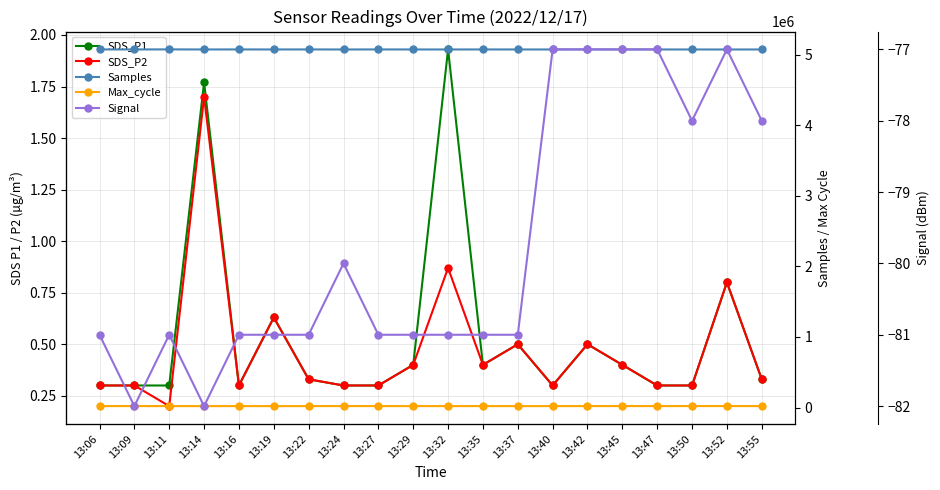

List the labels in order of Max_cycle value, smallest first.

13:29, 13:06, 13:37, 13:32, 13:19, 13:22, 13:11, 13:40, 13:14, 13:35, 13:47, 13:16, 13:42, 13:55, 13:27, 13:24, 13:45, 13:50, 13:52, 13:09